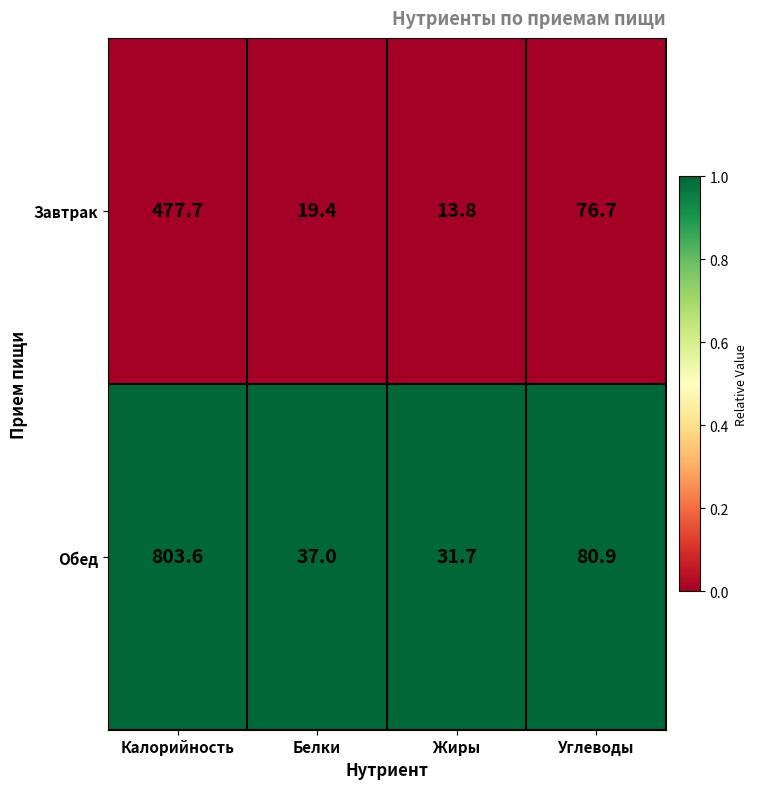

At which category does the chart reach its peak across all series?

Калорийность